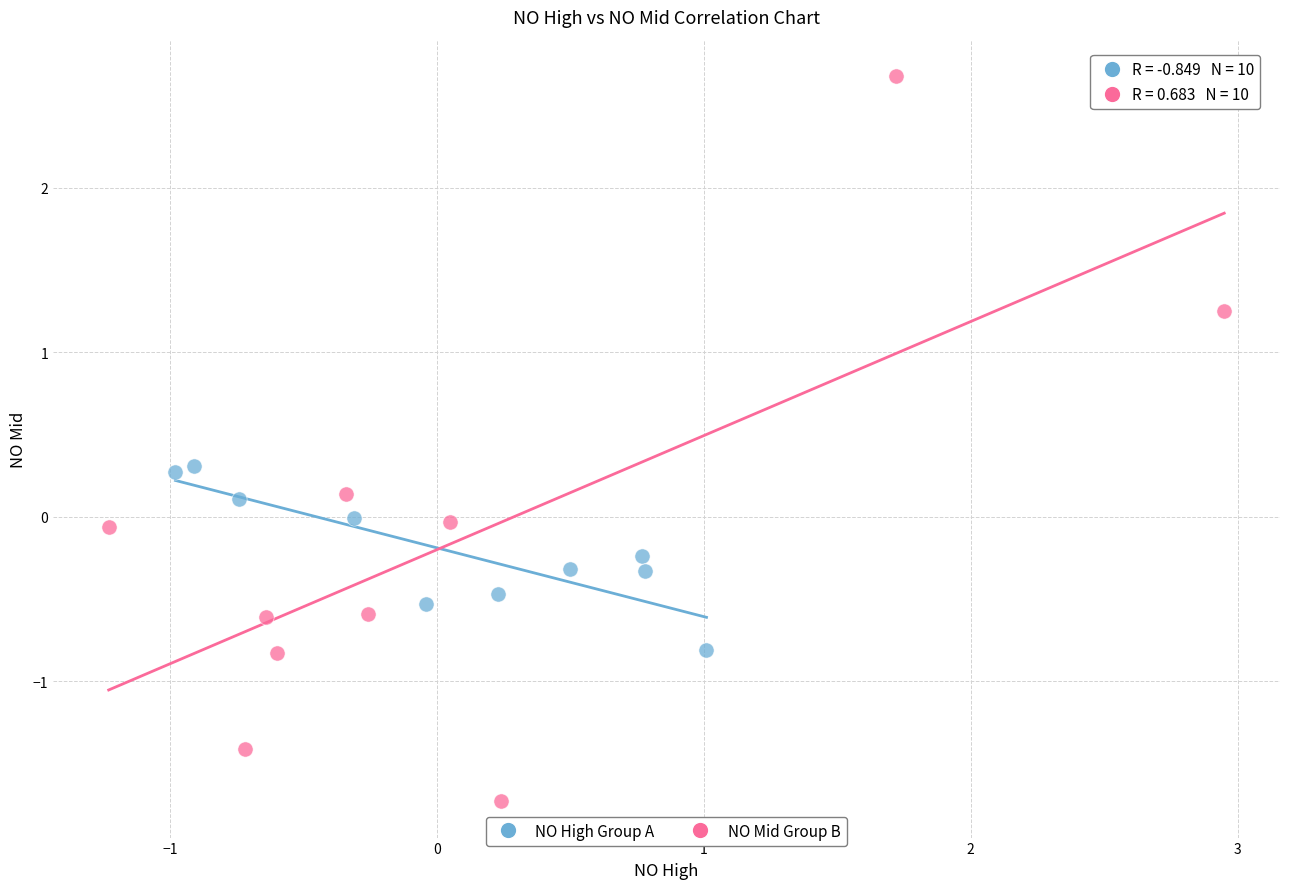

Which series reaches the minimum Y coordinate?

NO Mid Group B